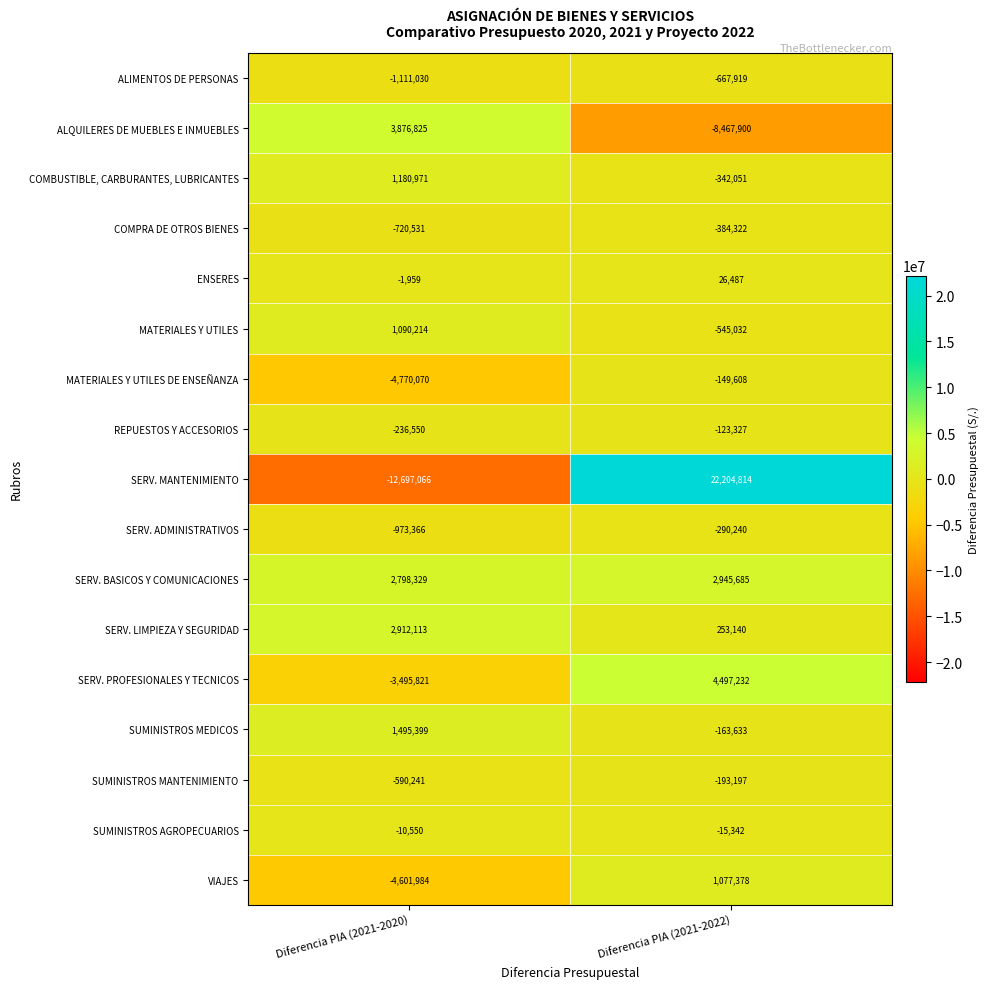

What is the approximate value of ENSERES at Diferencia PIA (2021-2022)?

26487